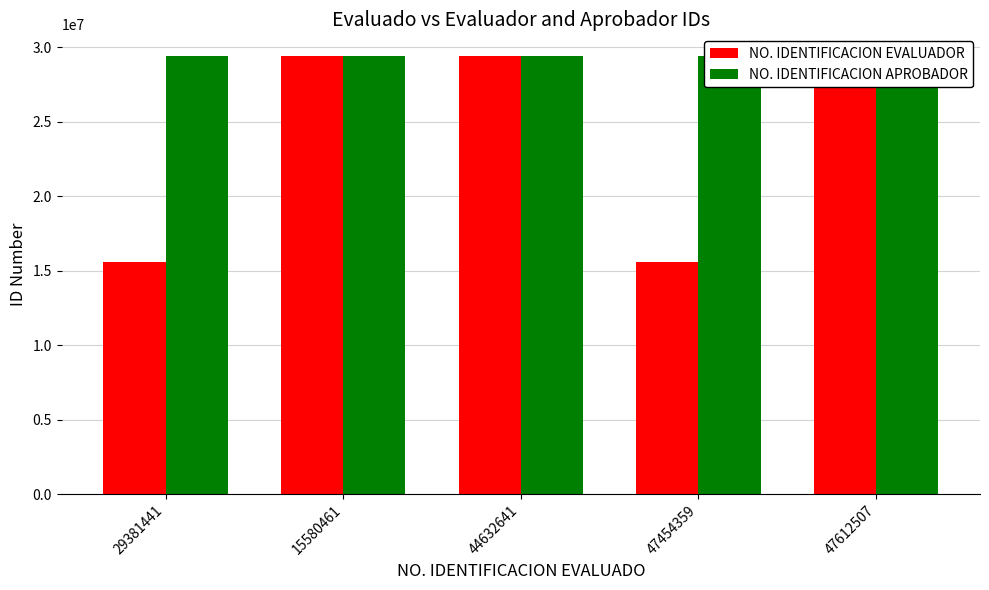

What is the sum of the NO. IDENTIFICACION EVALUADOR values at 47612507 and 47454359?

44961902